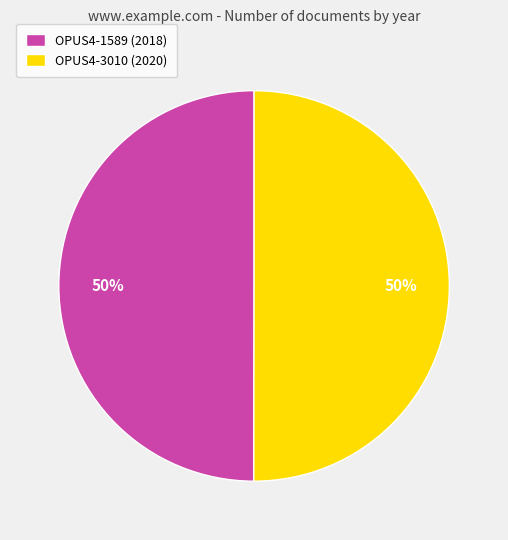

How many slices are in this pie chart?

2